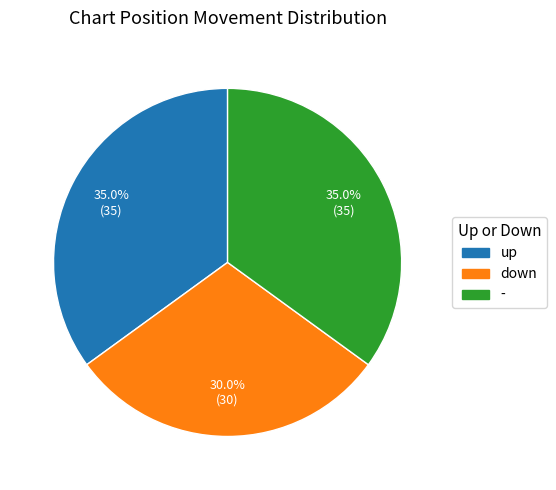

Which slice is the smallest?

down